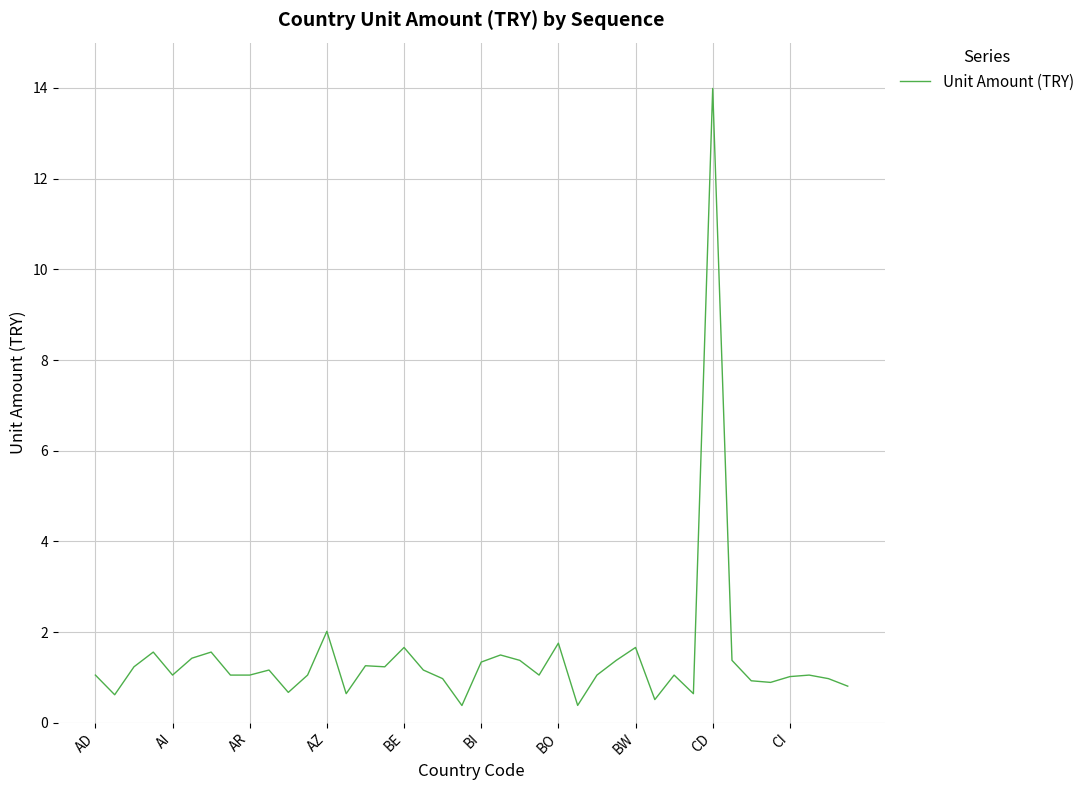

What is the maximum value shown in the chart?

14.0